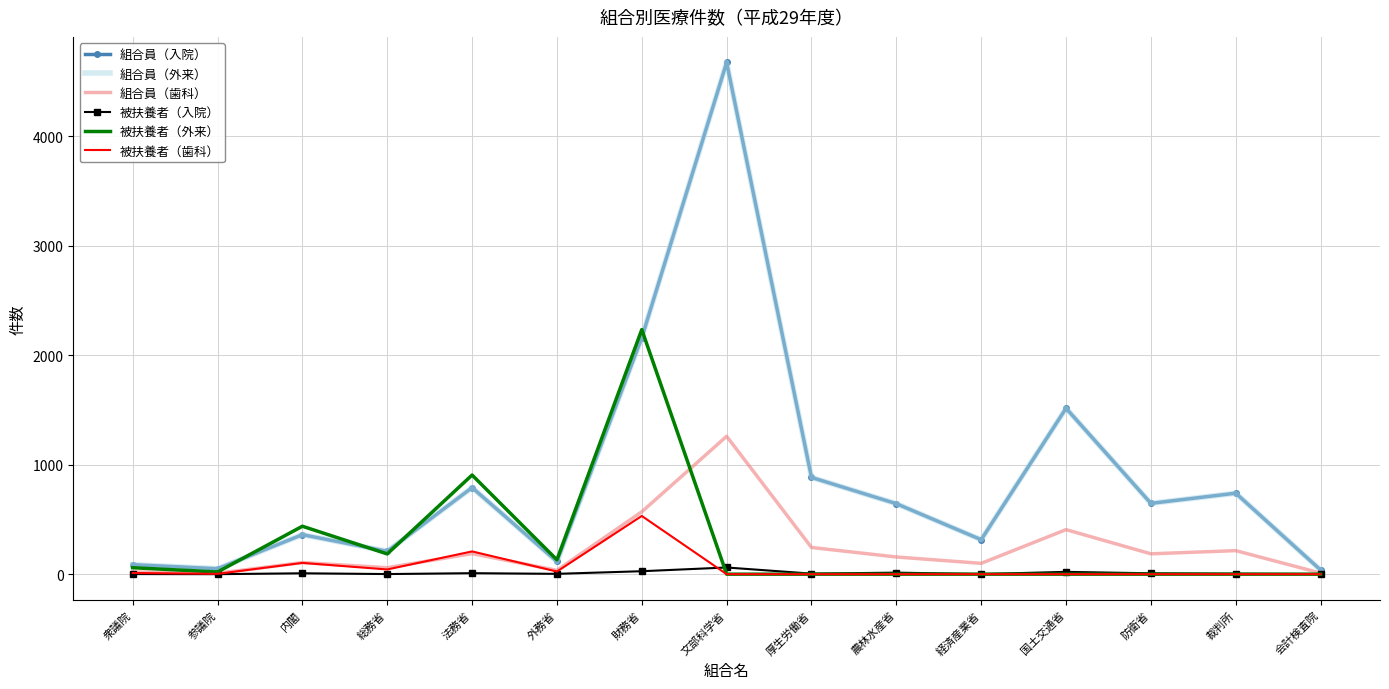

Which category has the lowest value in the 組合員（入院） series?

会計検査院